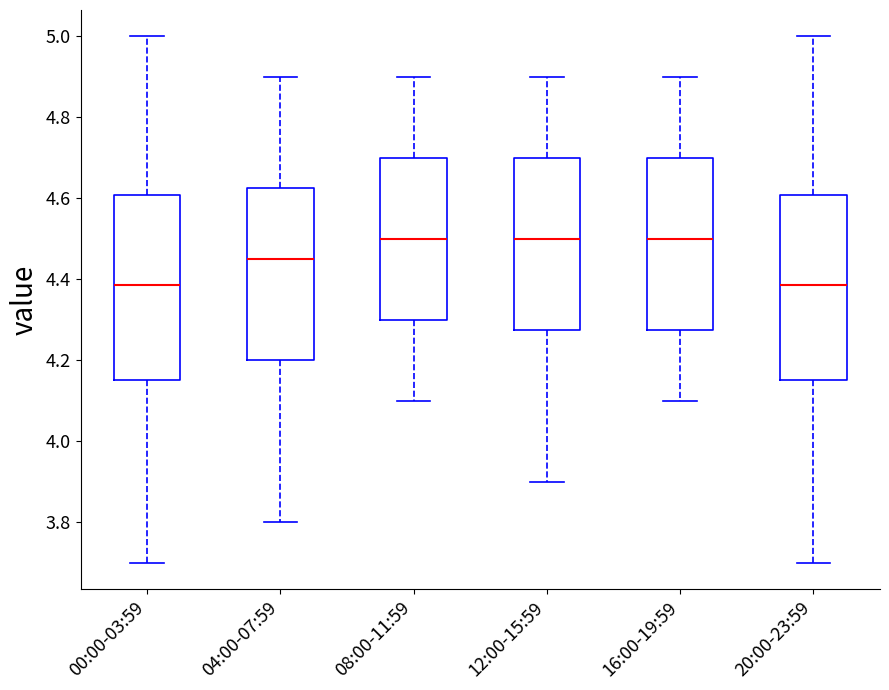

Reading left to right, transcribe this box plot: for each box, give where its median line is, the range the box spans, and where its two whiskers end, as read against the y-axis. The values are not printed on the chart, so give them approximately, as read against the axis.

00:00-03:59: median 4.38, box 4.16 to 4.60, whiskers 3.70 to 5.00
04:00-07:59: median 4.46, box 4.20 to 4.62, whiskers 3.80 to 4.90
08:00-11:59: median 4.50, box 4.30 to 4.70, whiskers 4.10 to 4.90
12:00-15:59: median 4.50, box 4.28 to 4.70, whiskers 3.90 to 4.90
16:00-19:59: median 4.50, box 4.28 to 4.70, whiskers 4.10 to 4.90
20:00-23:59: median 4.38, box 4.16 to 4.60, whiskers 3.70 to 5.00